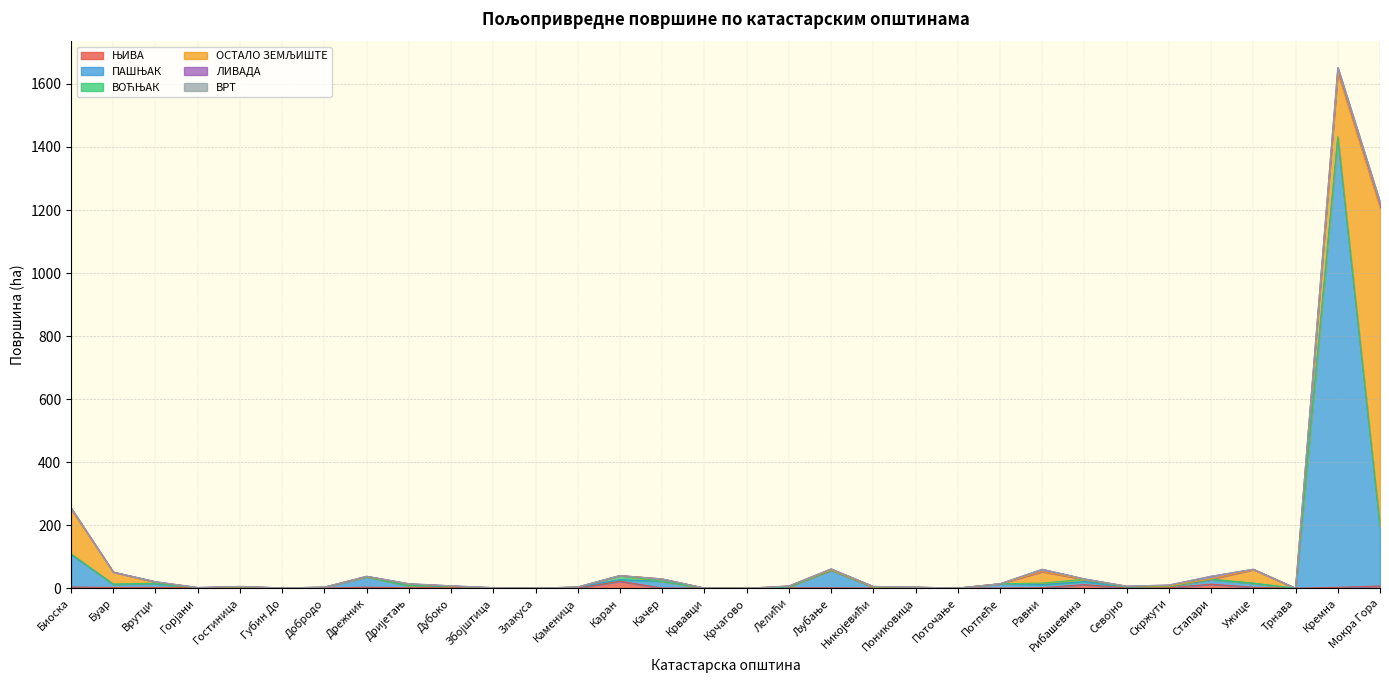

What are all the series names shown in the legend?

ЊИВА, ПАШЊАК, ВОЋЊАК, ОСТАЛО ЗЕМЉИШТЕ, ЛИВАДА, ВРТ